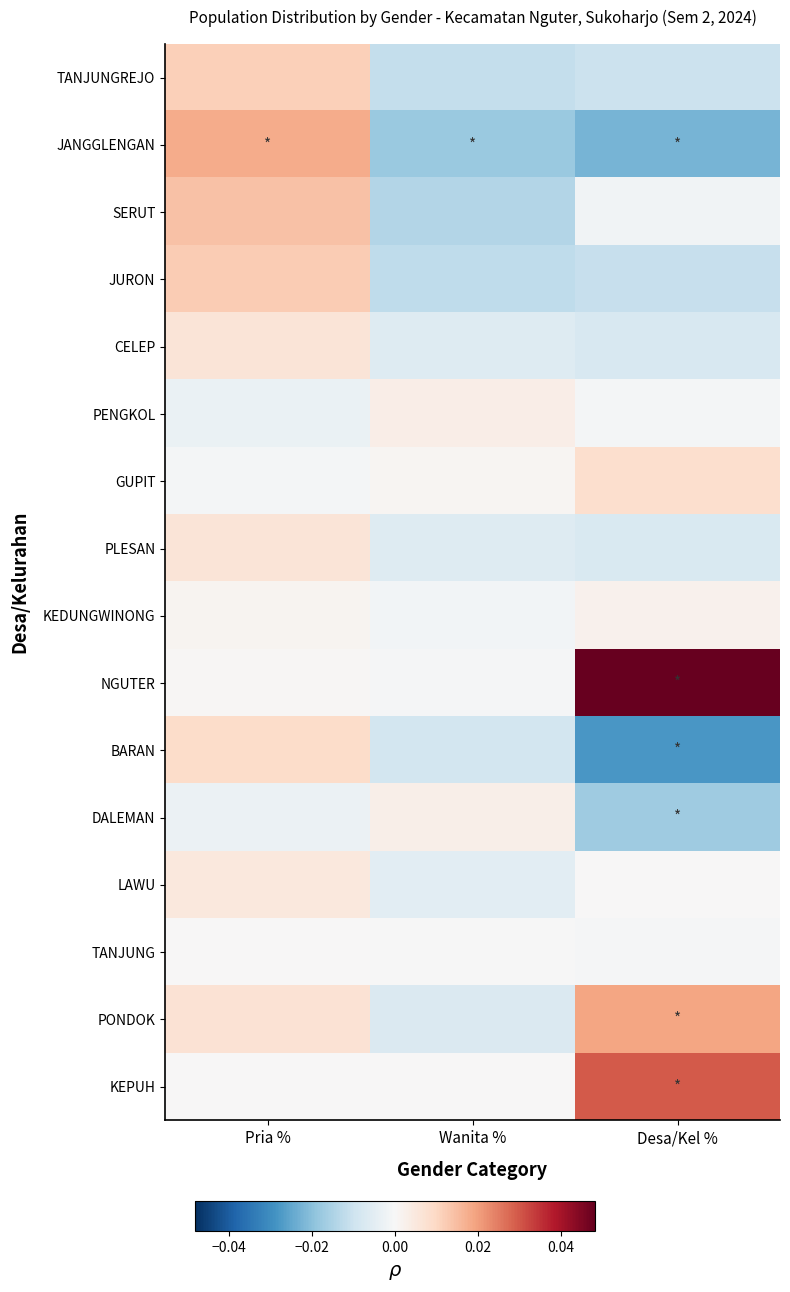

Reading right to left, list all the values displayed in this chart.

TANJUNGREJO: Desa/Kel %=-0.0	Wanita %=-0.0	Pria %=0.0
JANGGLENGAN: Desa/Kel %=-0.0	Wanita %=-0.0	Pria %=0.0
SERUT: Desa/Kel %=-0.0	Wanita %=-0.0	Pria %=0.0
JURON: Desa/Kel %=-0.0	Wanita %=-0.0	Pria %=0.0
CELEP: Desa/Kel %=-0.0	Wanita %=-0.0	Pria %=0.0
PENGKOL: Desa/Kel %=-0.0	Wanita %=0.0	Pria %=-0.0
GUPIT: Desa/Kel %=0.0	Wanita %=0.0	Pria %=-0.0
PLESAN: Desa/Kel %=-0.0	Wanita %=-0.0	Pria %=0.0
KEDUNGWINONG: Desa/Kel %=0.0	Wanita %=-0.0	Pria %=0.0
NGUTER: Desa/Kel %=0.0	Wanita %=-0.0	Pria %=0.0
BARAN: Desa/Kel %=-0.0	Wanita %=-0.0	Pria %=0.0
DALEMAN: Desa/Kel %=-0.0	Wanita %=0.0	Pria %=-0.0
LAWU: Desa/Kel %=0.0	Wanita %=-0.0	Pria %=0.0
TANJUNG: Desa/Kel %=-0.0	Wanita %=-0.0	Pria %=0.0
PONDOK: Desa/Kel %=0.0	Wanita %=-0.0	Pria %=0.0
KEPUH: Desa/Kel %=0.0	Wanita %=0.0	Pria %=0.0